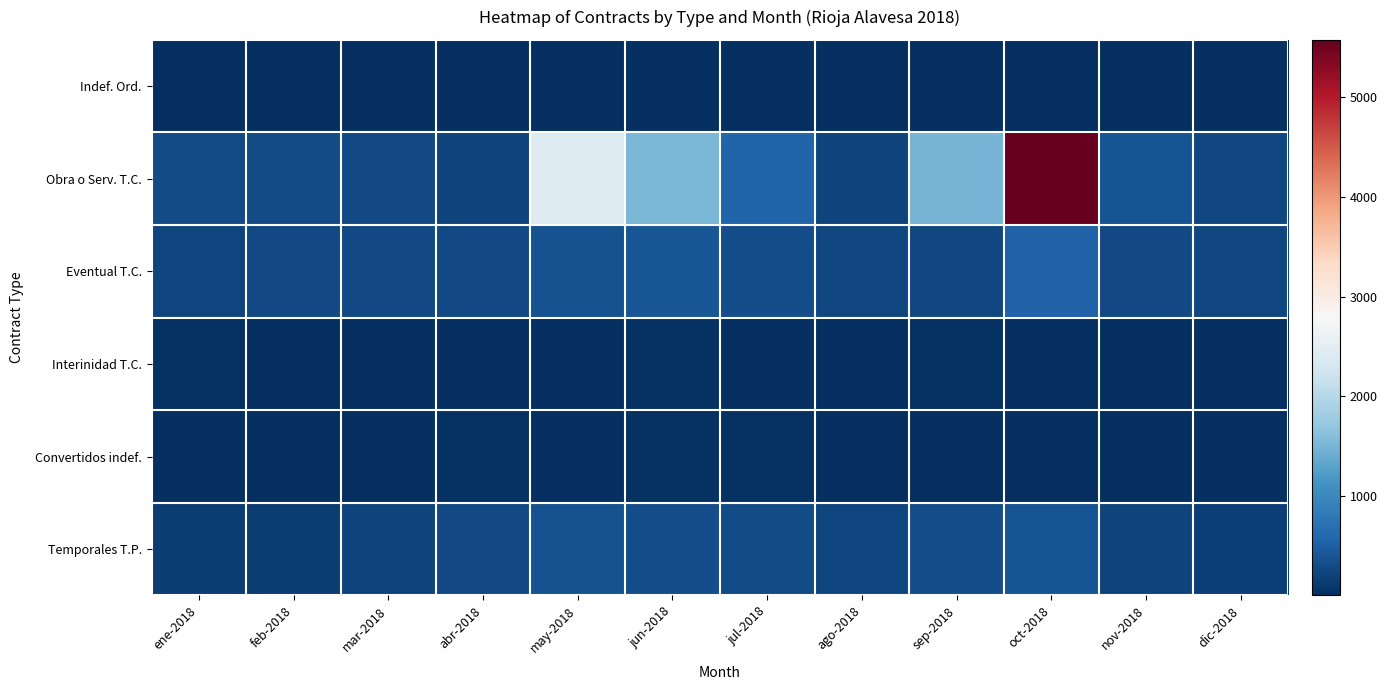

At which category is the sum across all series the highest?

oct-2018